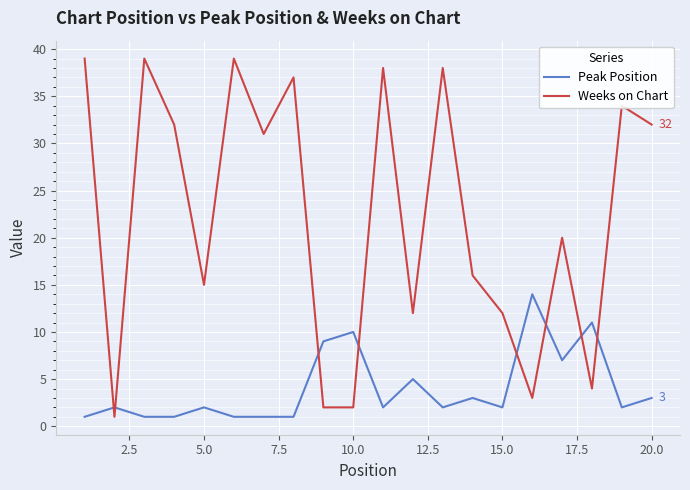

After their last crossing, which series has the higher values: Weeks on Chart or Peak Position?

Weeks on Chart